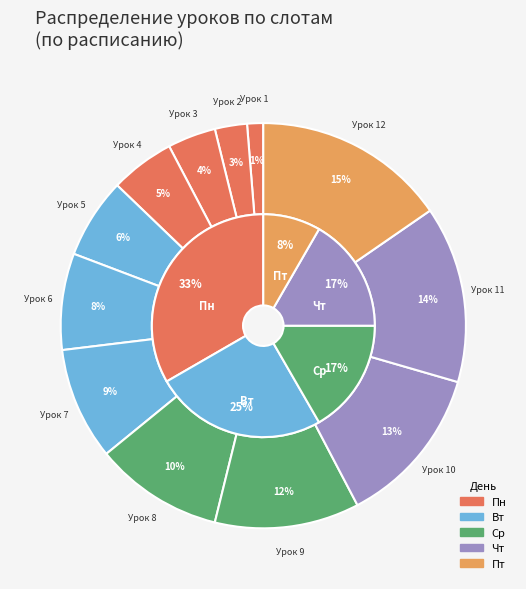

Is 3 the majority of the pie?

No